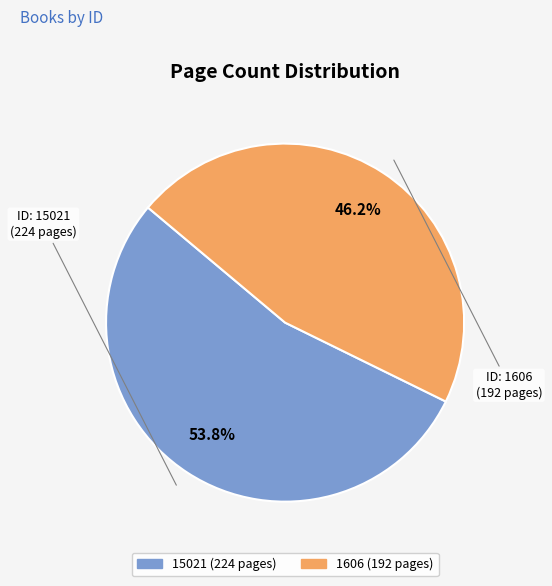

What is the ratio of the value at 1606 to the value at 15021?

0.9